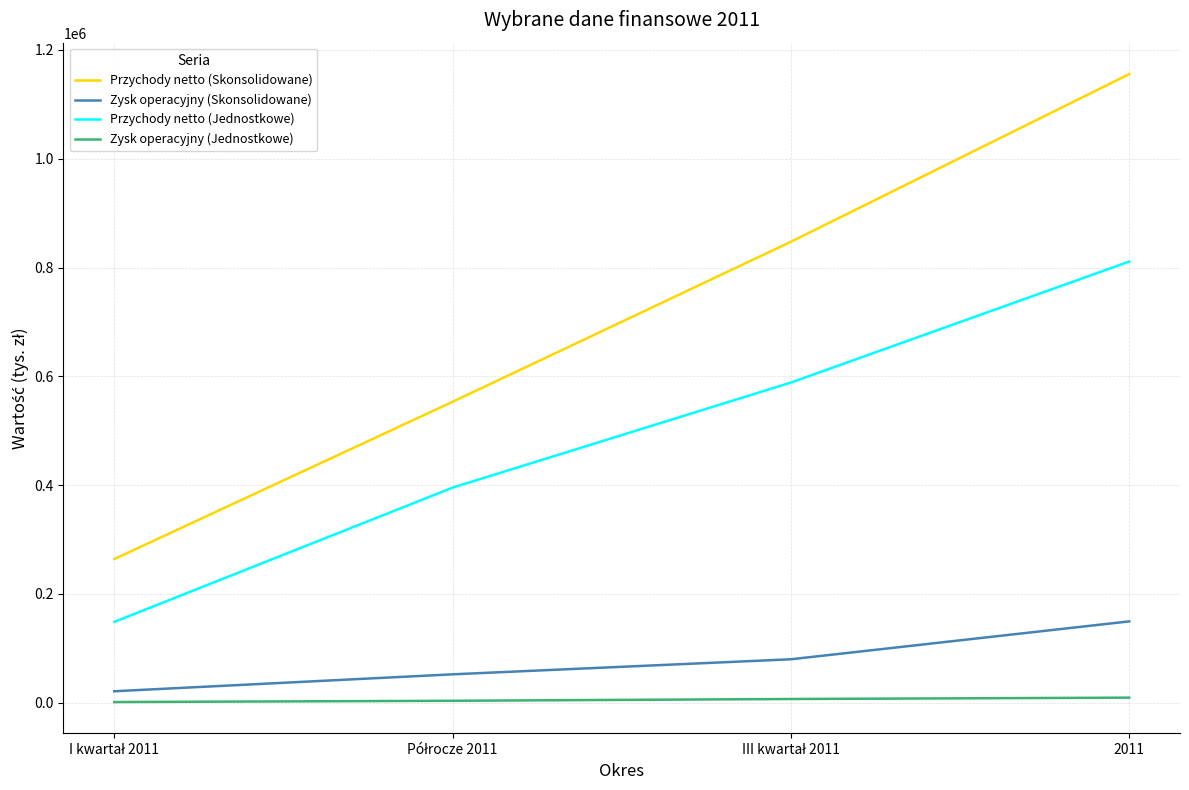

Which series has the widest spread of values?

Przychody netto (Skonsolidowane)